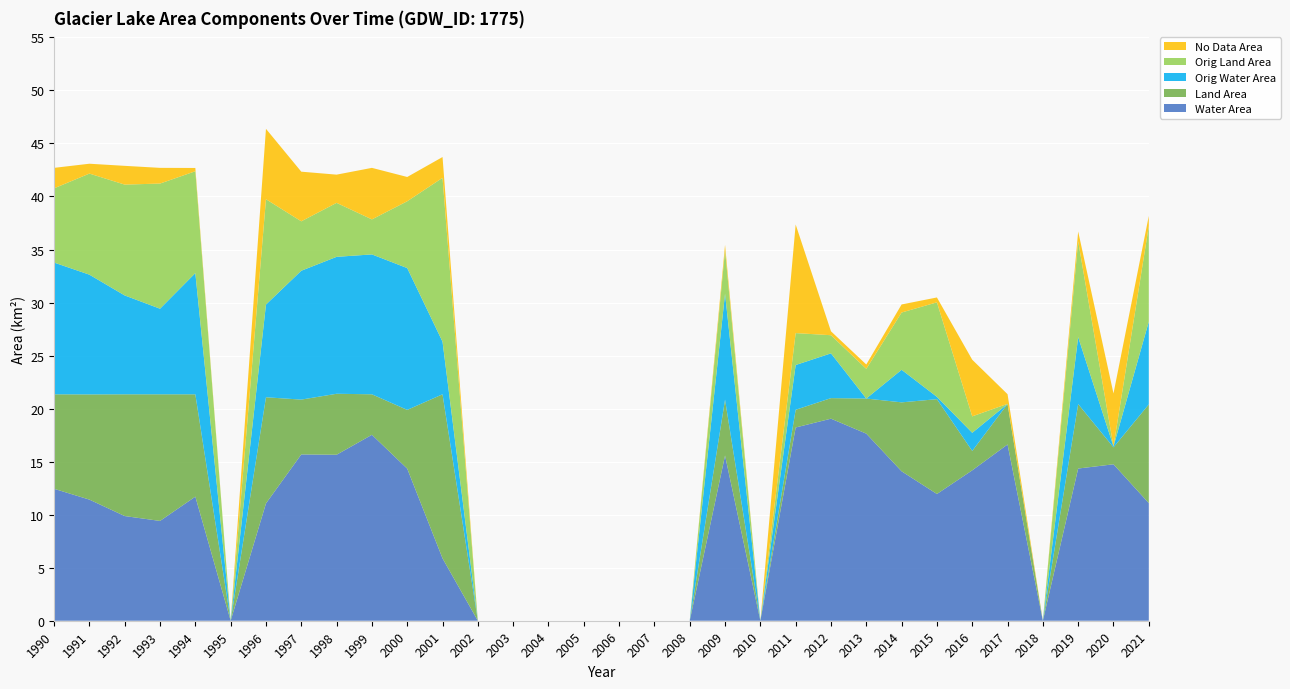

Reading left to right, extract all data points from this chart.

Water Area: 12.4	11.4	9.9	9.4	11.7	0.0	11.1	15.7	15.7	17.5	14.3	5.9	0.0	0.0	0.0	0.0	0.0	0.0	0.0	15.6	0.0	18.2	19.1	17.6	14.1	11.9	14.2	16.6	0.0	14.3	14.8	11.1
Land Area: 8.9	9.9	11.5	11.9	9.7	0.0	10.0	5.2	5.8	3.8	5.5	15.5	0.0	0.0	0.0	0.0	0.0	0.0	0.0	5.3	0.0	1.7	1.9	3.3	6.5	8.9	1.8	3.8	0.0	6.1	1.6	9.3
Orig Water Area: 12.4	11.3	9.3	8.1	11.4	0.0	8.7	12.2	12.9	13.2	13.4	5.0	0.0	0.0	0.0	0.0	0.0	0.0	0.0	10.0	0.0	4.2	4.2	0.0	3.1	0.2	1.7	0.0	0.0	6.3	0.1	7.8
Orig Land Area: 7.0	9.5	10.4	11.8	9.6	0.0	9.9	4.7	5.1	3.3	6.3	15.4	0.0	0.0	0.0	0.0	0.0	0.0	0.0	4.1	0.0	3.0	1.7	2.8	5.4	8.9	1.6	0.0	0.0	9.0	0.0	9.0
No Data Area: 1.9	0.9	1.8	1.5	0.3	0.0	6.6	4.7	2.7	4.9	2.3	2.0	0.0	0.0	0.0	0.0	0.0	0.0	0.0	0.5	0.0	10.2	0.4	0.4	0.8	0.5	5.3	0.9	0.0	0.9	5.0	1.0